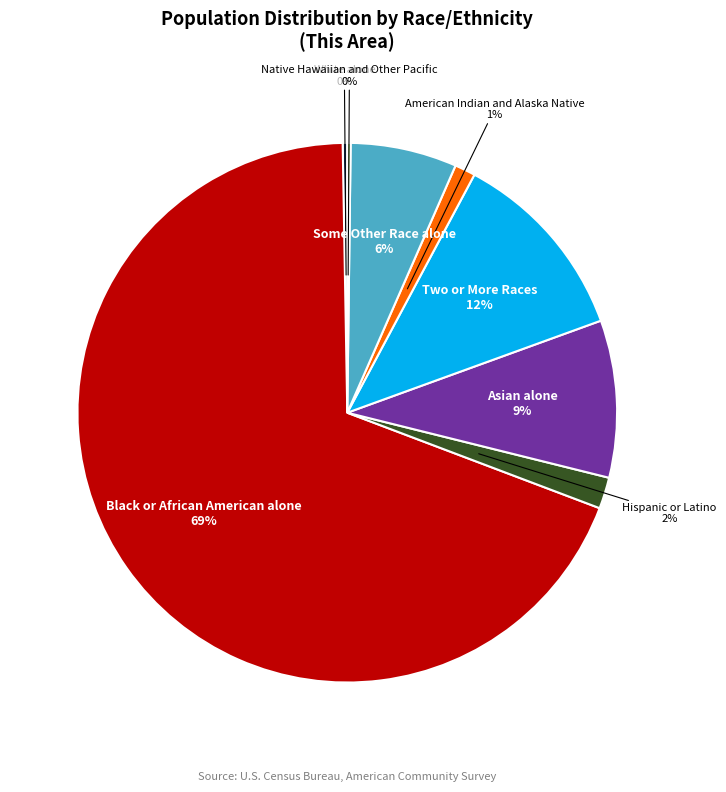

Does any single category account for the majority?

Yes